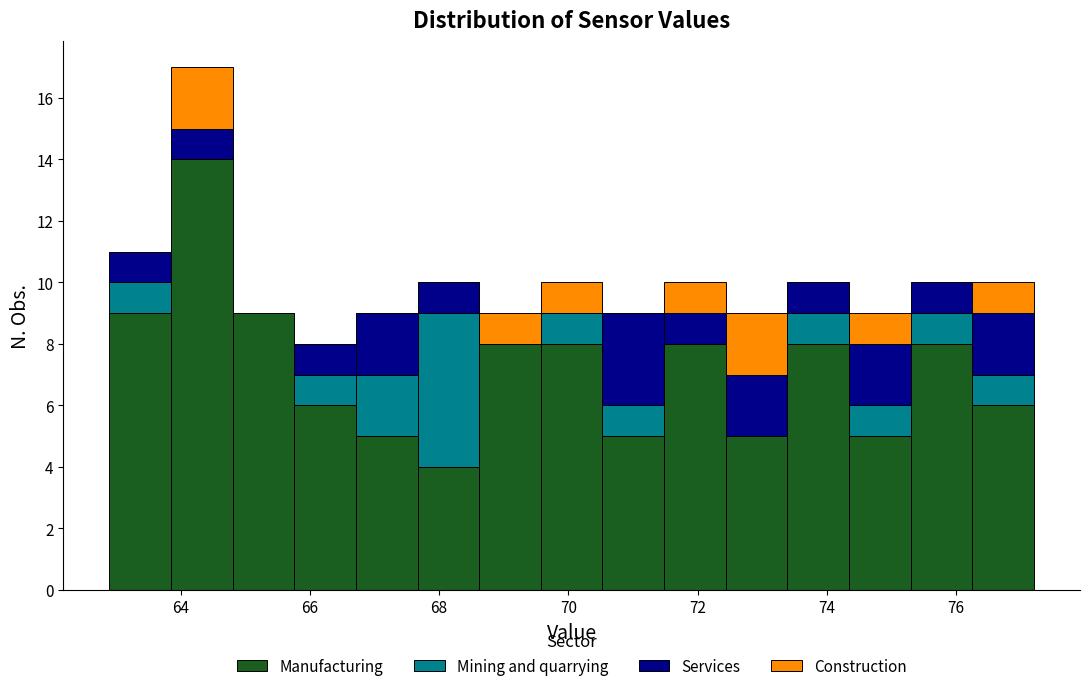

Reading left to right, transcribe this chart: for each stacked bar, give the range it covers on the x-axis and its total height. Neither the bar edges nor the heights are printed on the chart, so give them approximately, as read against the axes.

63.0 to 63.8: 11
63.8 to 64.8: 17
64.8 to 65.8: 9
65.8 to 66.8: 8
66.8 to 67.6: 9
67.6 to 68.6: 10
68.6 to 69.6: 9
69.6 to 70.6: 10
70.6 to 71.4: 9
71.4 to 72.4: 10
72.4 to 73.4: 9
73.4 to 74.4: 10
74.4 to 75.2: 9
75.2 to 76.2: 10
76.2 to 77.2: 10